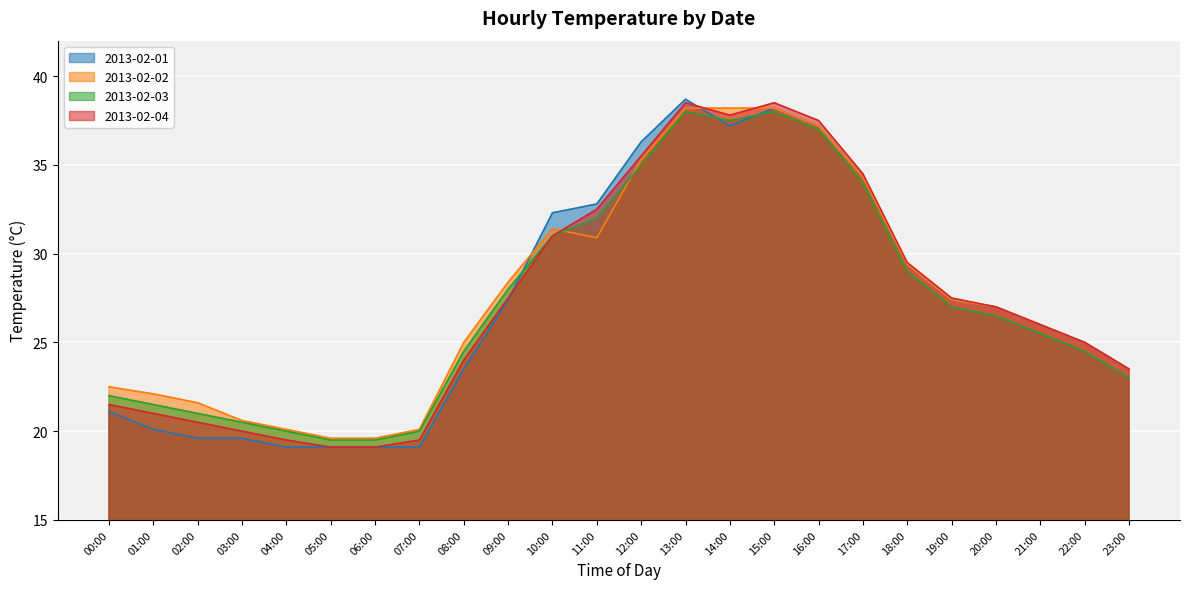

What is the difference between the maximum and minimum values in the 2013-02-02 series?

18.6